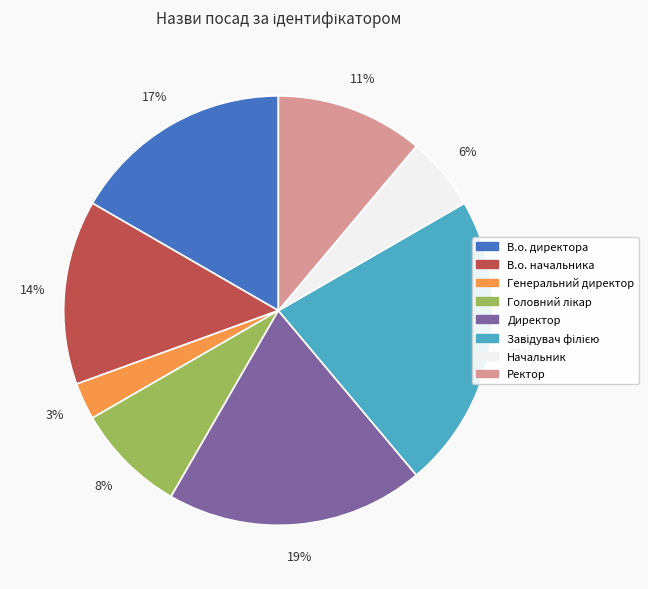

To the nearest percent, what percentage of the pie is Начальник?

6%